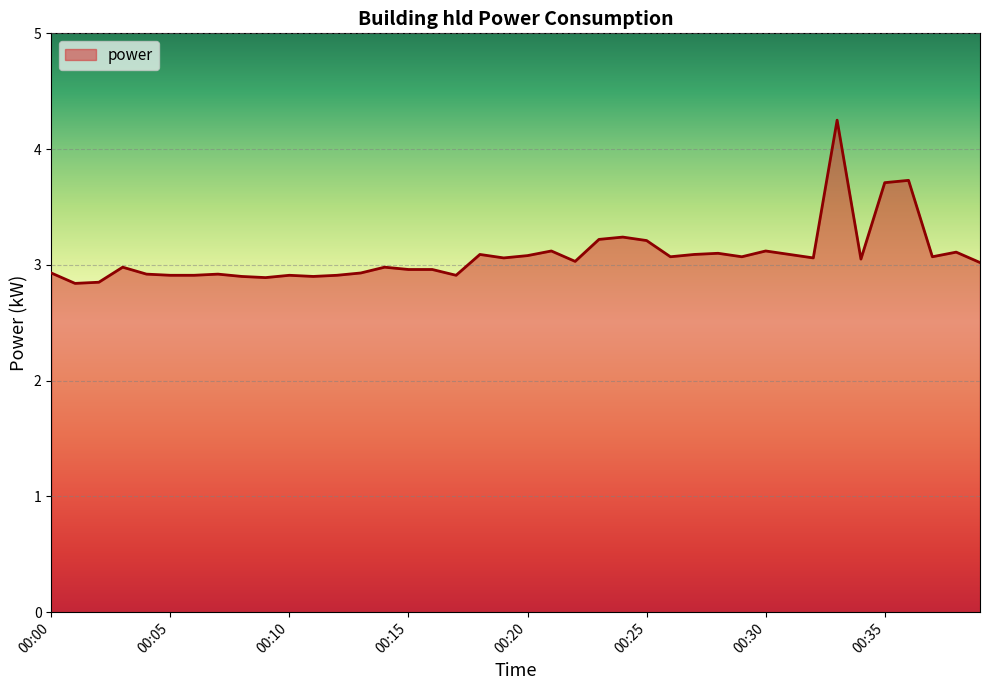

What is the minimum value shown in the chart?

2.8